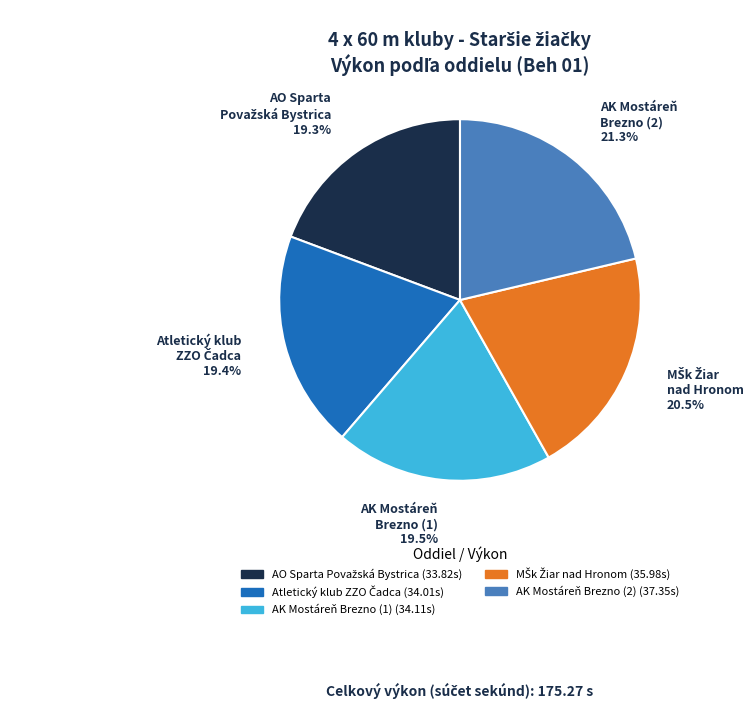

Does any single category account for the majority?

No